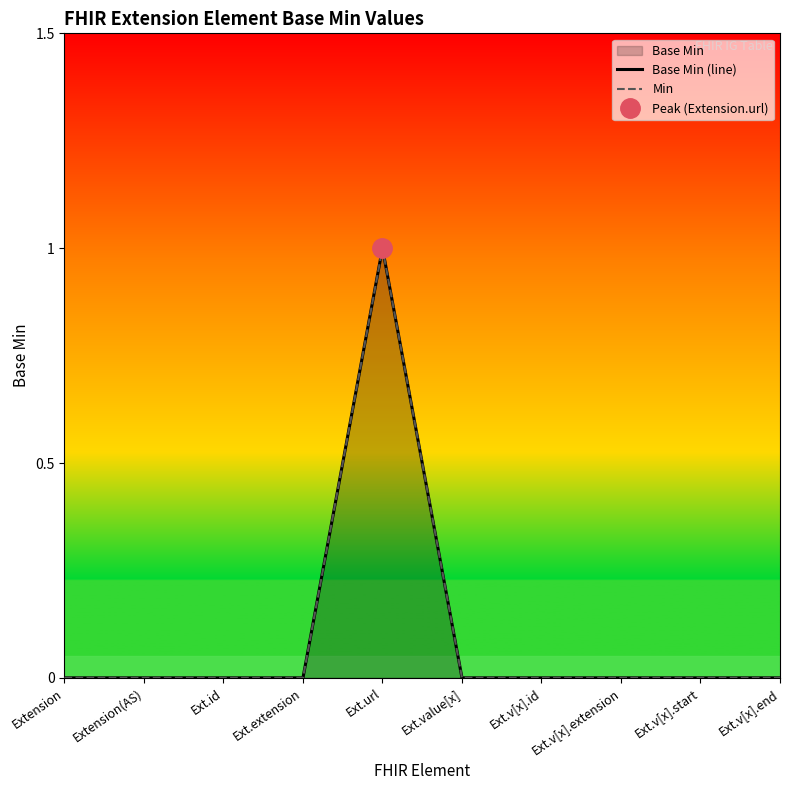

List the series in order of their peak value, lowest first.

Base Min (line), Min